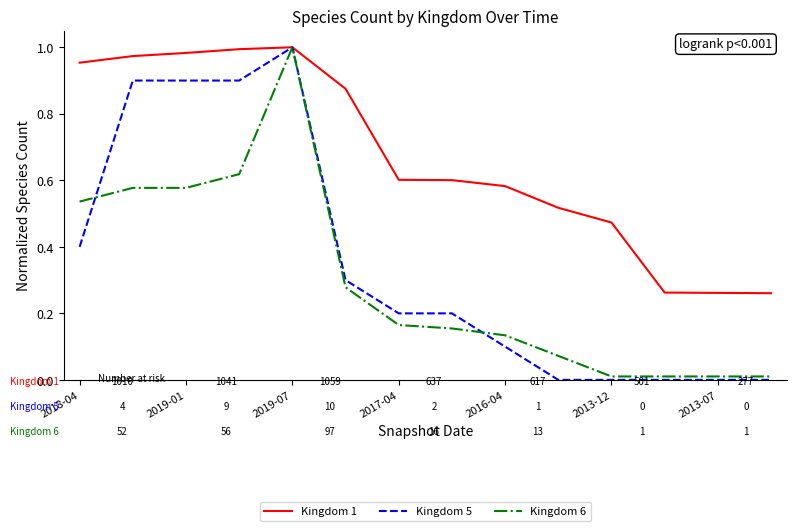

Which series has the largest range (max minus min)?

Kingdom 5